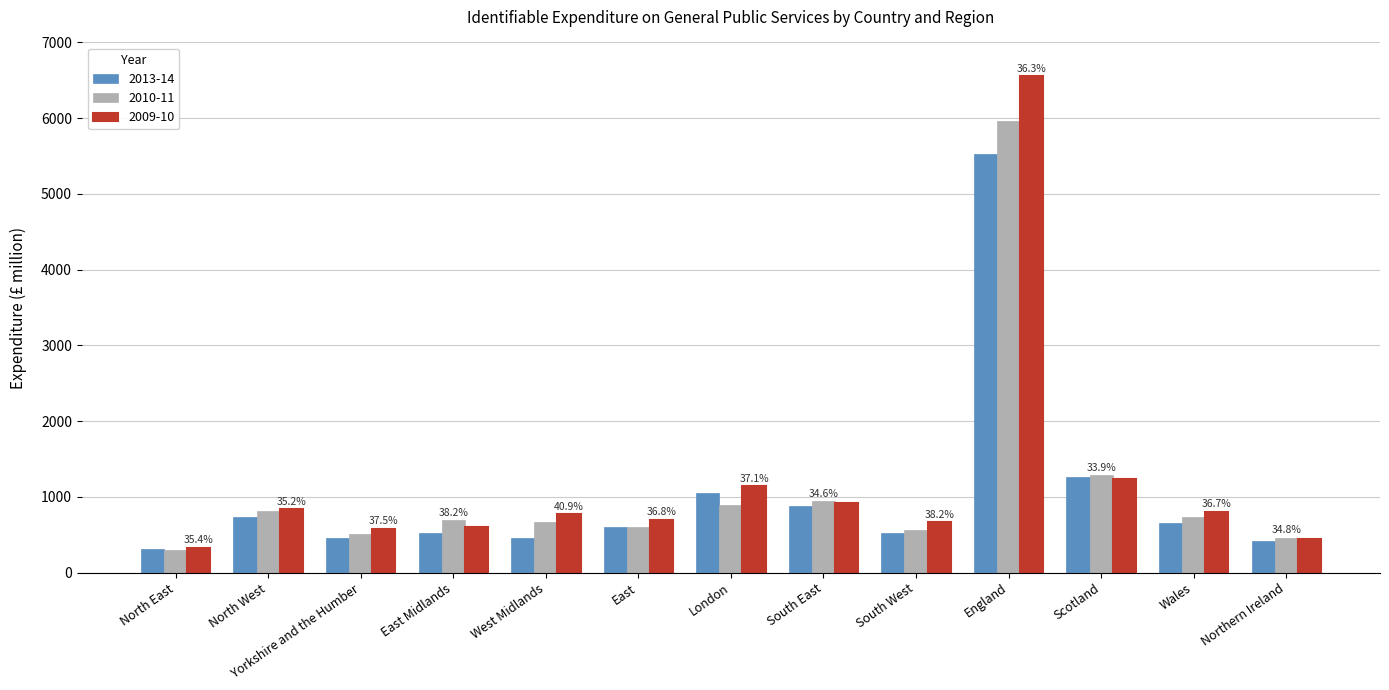

At which category is the sum across all series the highest?

England